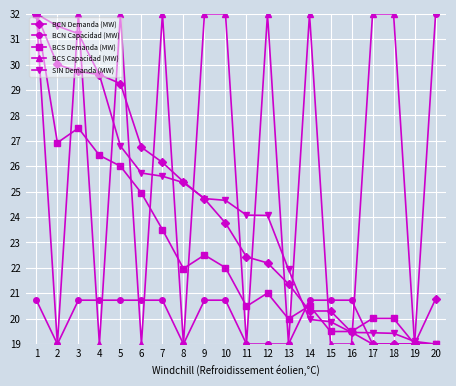

What is the value of the BCS Demanda (MW) point at the 19th from the left?

19.0